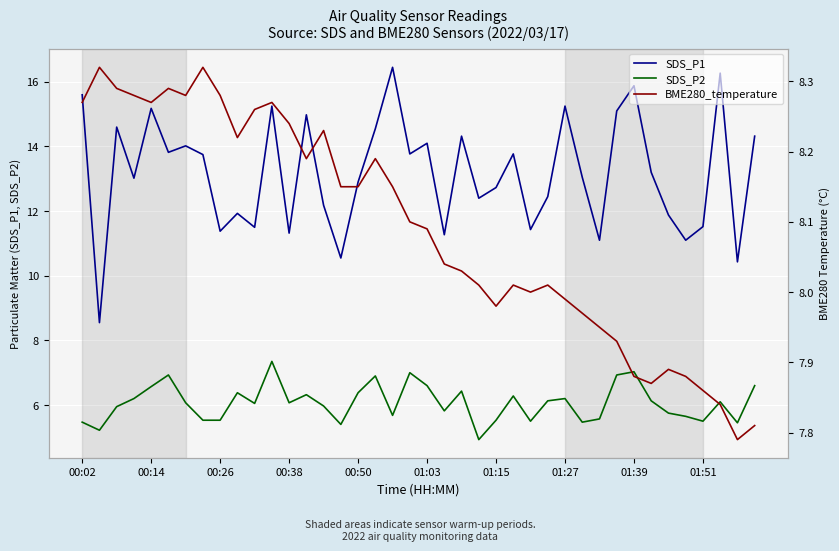

Reading left to right, extract all data points from this chart.

SDS_P1: 15.6	8.6	14.6	13.0	15.2	13.8	14.0	13.8	11.4	11.9	11.5	15.2	11.3	15.0	12.2	10.6	12.9	14.6	16.4	13.8	14.1	11.3	14.3	12.4	12.7	13.8	11.4	12.4	15.2	13.1	11.1	15.1	15.9	13.2	11.9	11.1	11.5	16.3	10.4	14.3
SDS_P2: 5.5	5.2	6.0	6.2	6.6	6.9	6.1	5.5	5.5	6.4	6.0	7.3	6.1	6.3	6.0	5.4	6.4	6.9	5.7	7.0	6.6	5.8	6.4	4.9	5.5	6.3	5.5	6.1	6.2	5.5	5.6	6.9	7.0	6.1	5.8	5.7	5.5	6.1	5.5	6.6
BME280_temperature: 8.3	8.3	8.3	8.3	8.3	8.3	8.3	8.3	8.3	8.2	8.3	8.3	8.2	8.2	8.2	8.2	8.2	8.2	8.2	8.1	8.1	8.0	8.0	8.0	8.0	8.0	8.0	8.0	8.0	8.0	8.0	7.9	7.9	7.9	7.9	7.9	7.9	7.8	7.8	7.8